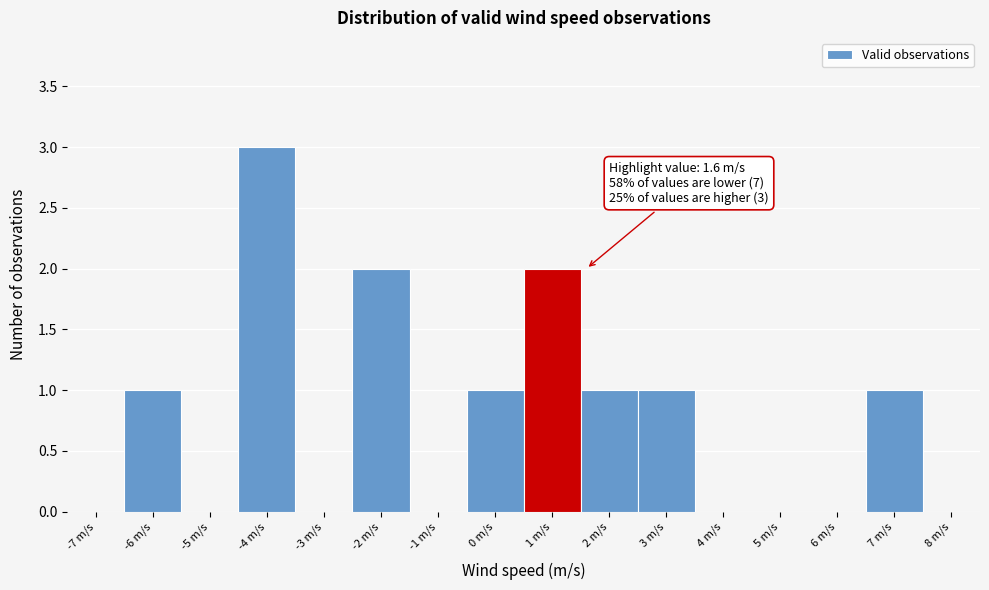

Reading left to right, list all the values displayed in this chart.

-7 m/s=0	-6 m/s=1	-5 m/s=0	-4 m/s=3	-3 m/s=0	-2 m/s=2	-1 m/s=0	0 m/s=1	1 m/s=2	2 m/s=1	3 m/s=1	4 m/s=0	5 m/s=0	6 m/s=0	7 m/s=1	8 m/s=0